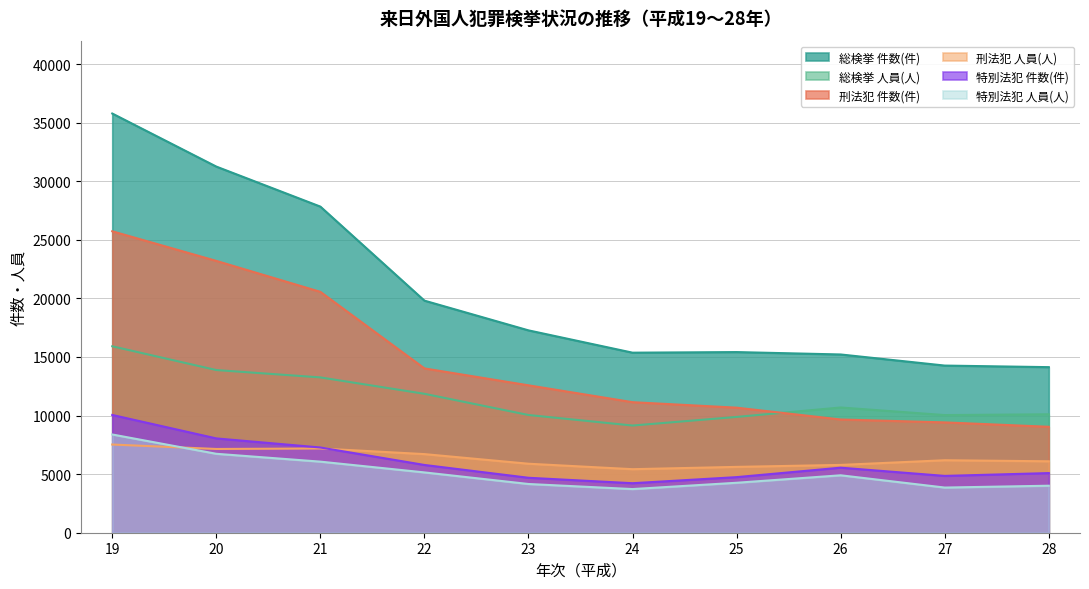

True or false: 刑法犯 件数(件) has more than 0 interior local peaks.

False